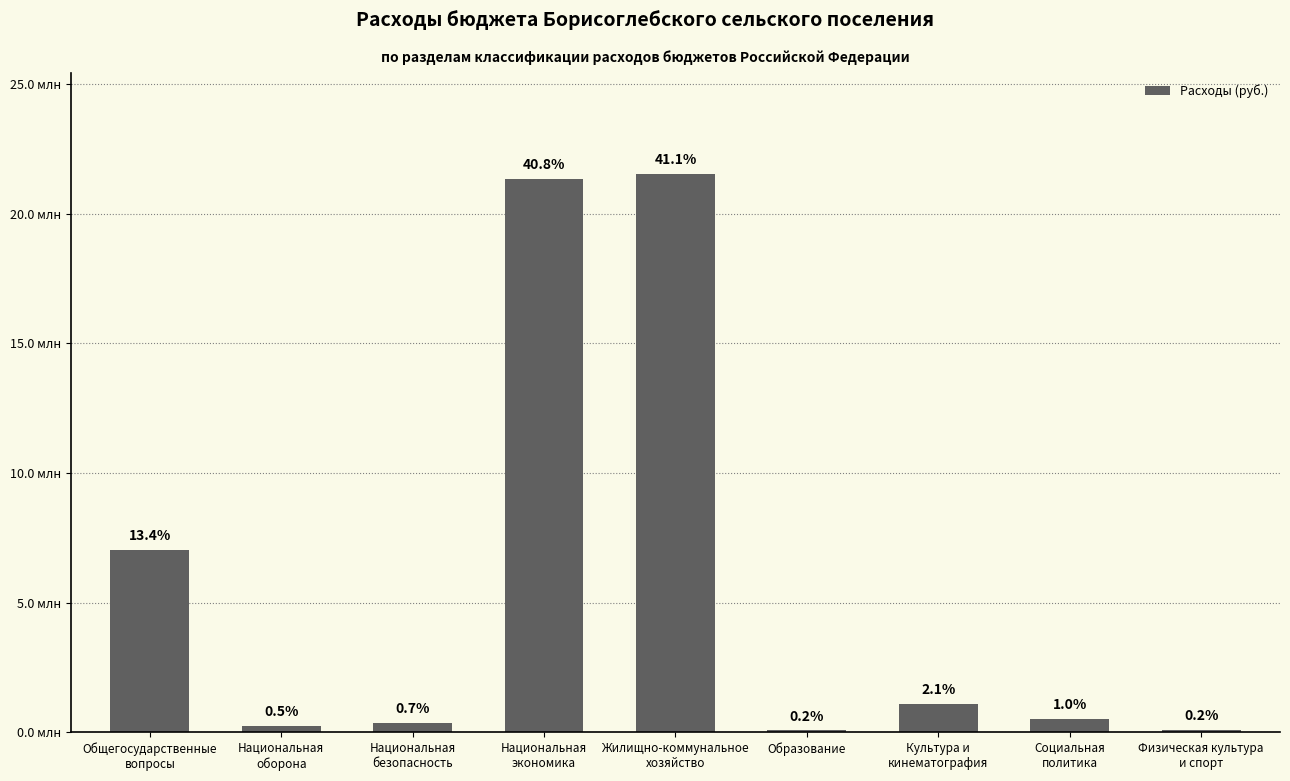

List the labels in order of value, largest first.

Жилищно-коммунальное
хозяйство, Национальная
экономика, Общегосударственные
вопросы, Культура и
кинематография, Социальная
политика, Национальная
безопасность, Национальная
оборона, Физическая культура
и спорт, Образование